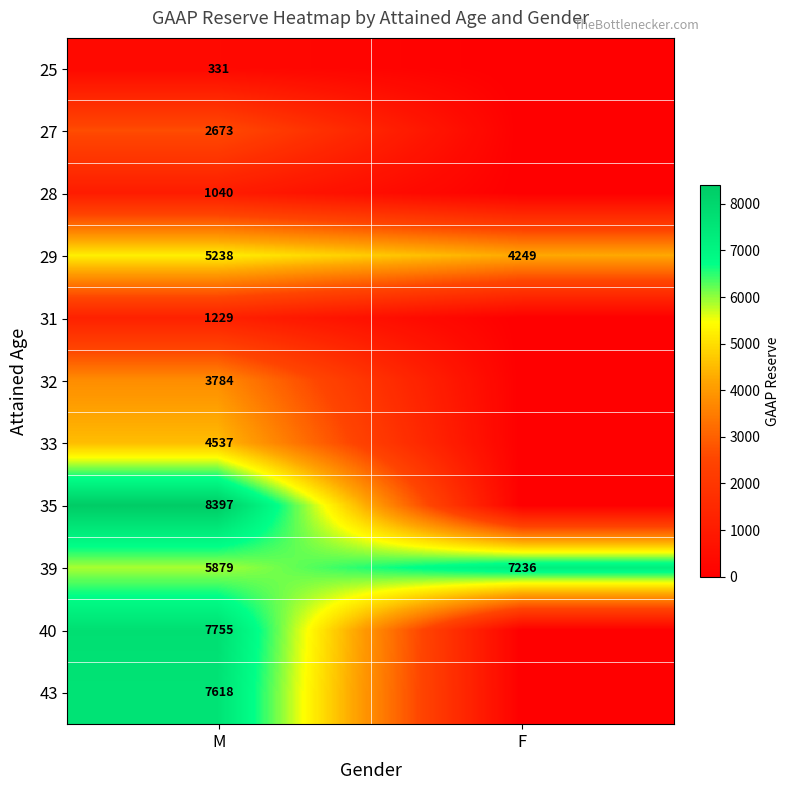

True or false: 29 has a value of 5238 at M.

True